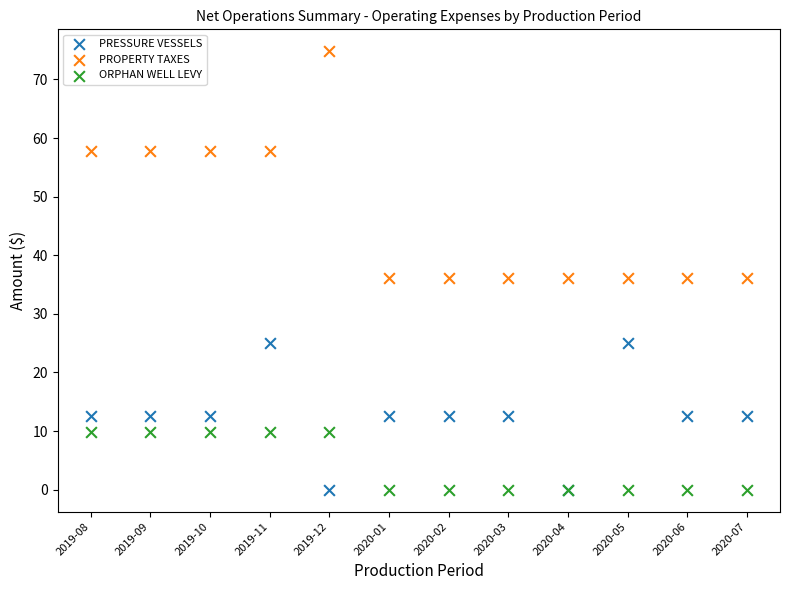

Which series has the largest Y range (max minus min)?

PROPERTY TAXES